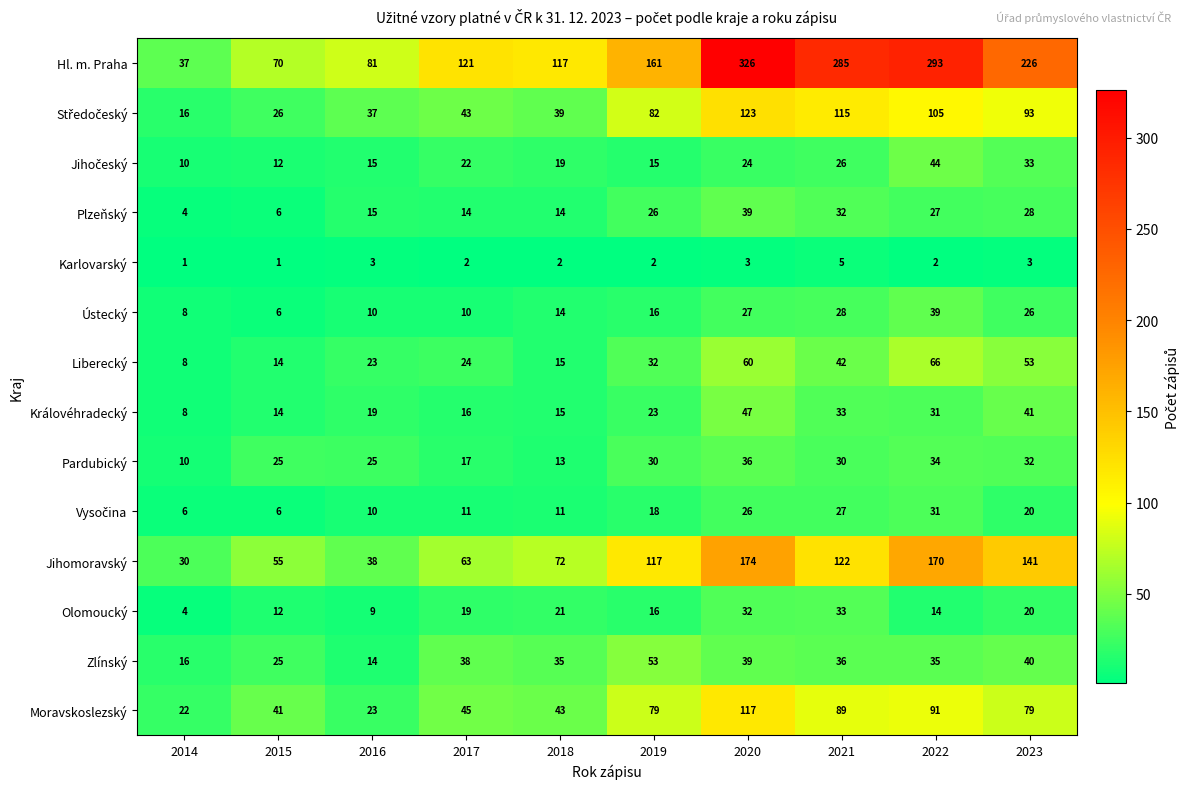

What is the difference between the maximum and minimum values in the Hl. m. Praha series?

289